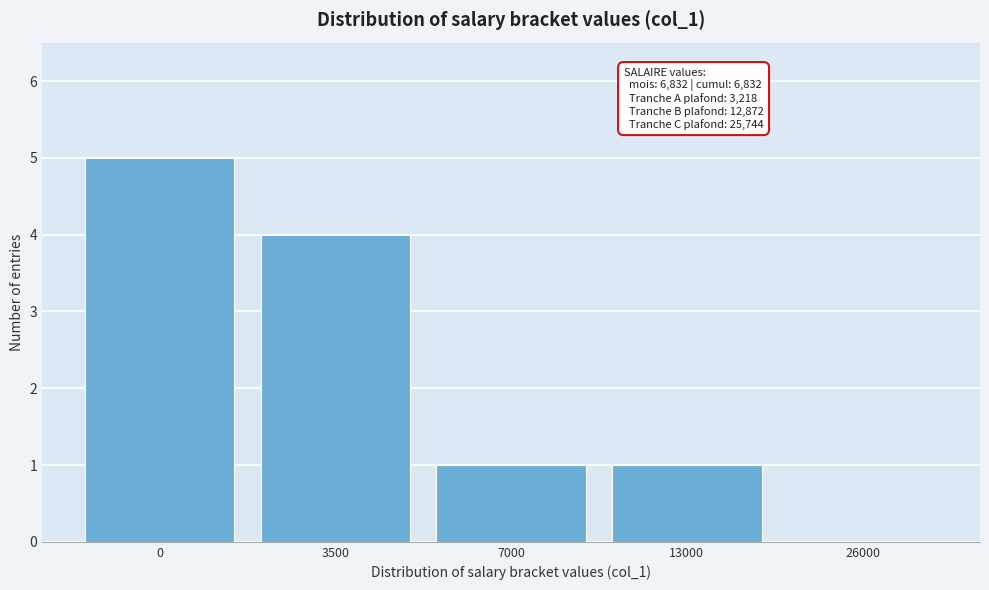

Reading left to right, what are all the values shown in this chart?

0=5	3500=4	7000=1	13000=1	26000=0